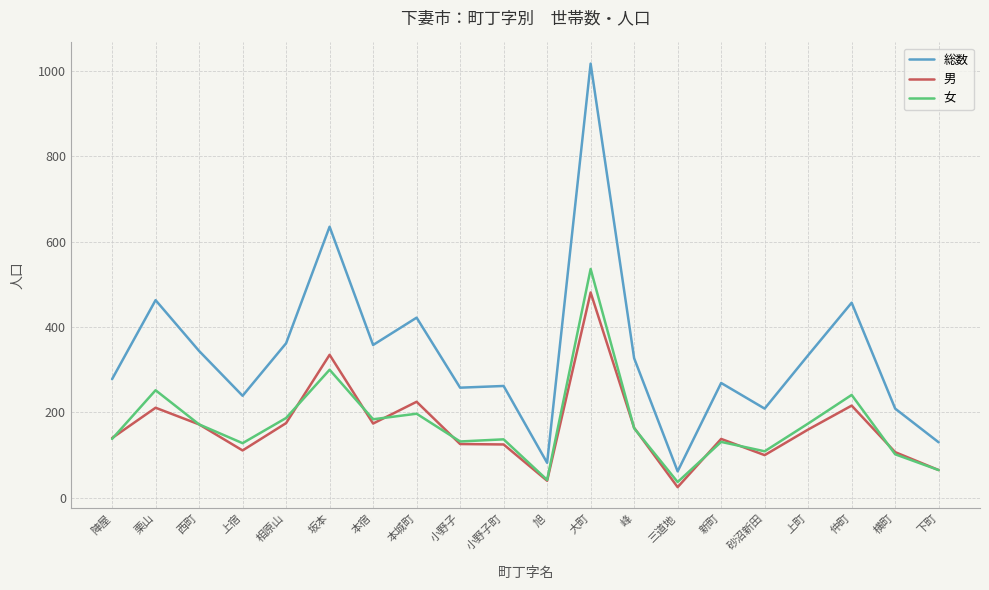

Which series has the largest total across all categories?

総数